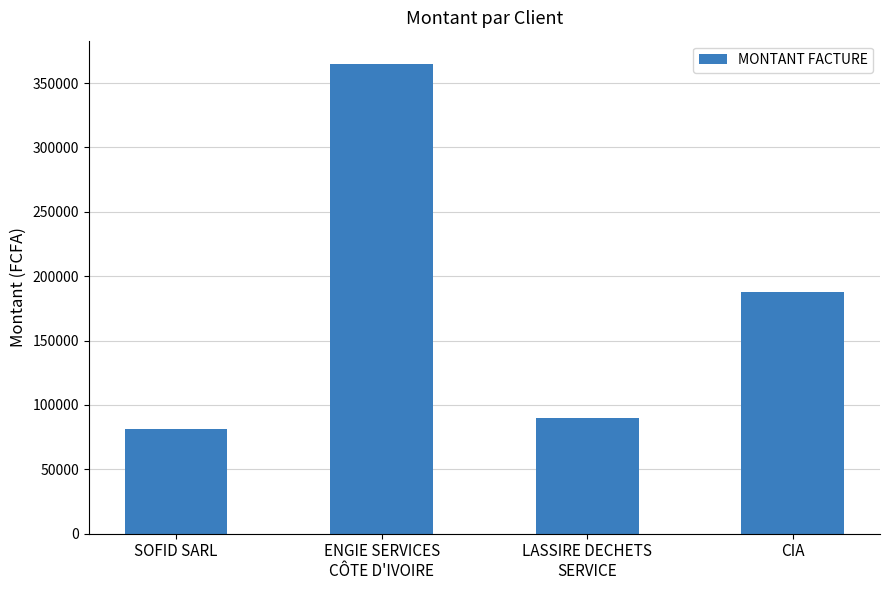

Count the number of categories in the chart.

4